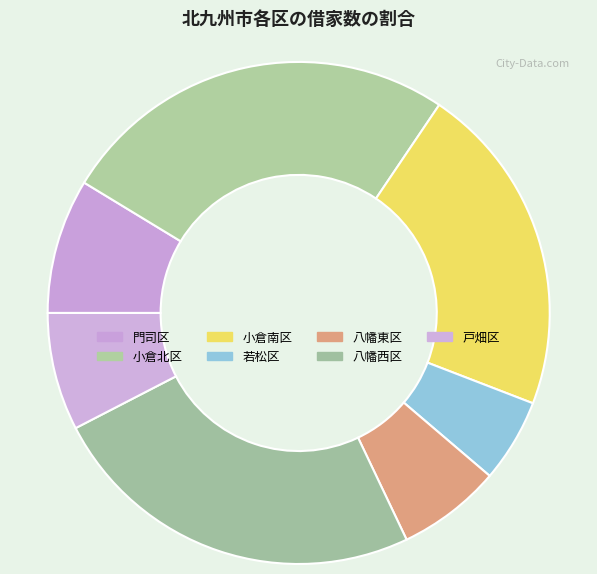

How many slices are in this pie chart?

7